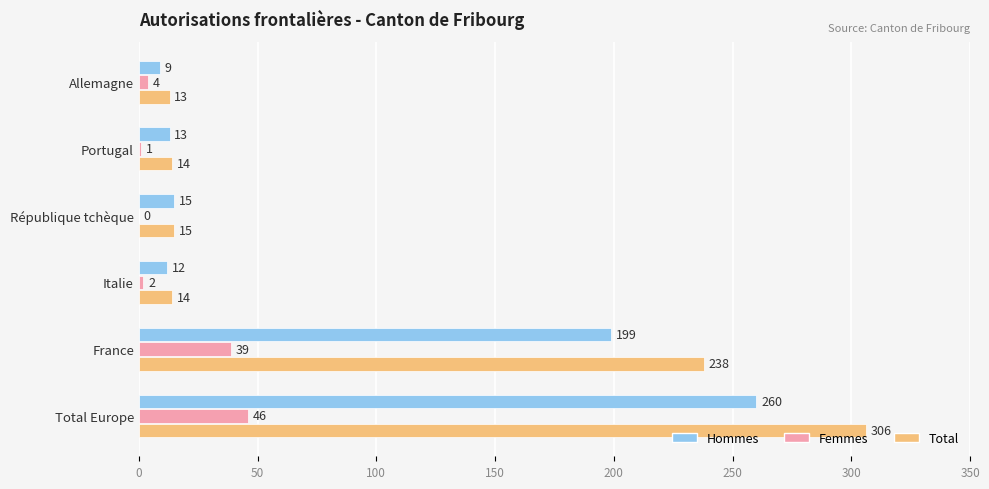

Is the value of Femmes at France greater than the value of Hommes at Italie?

Yes